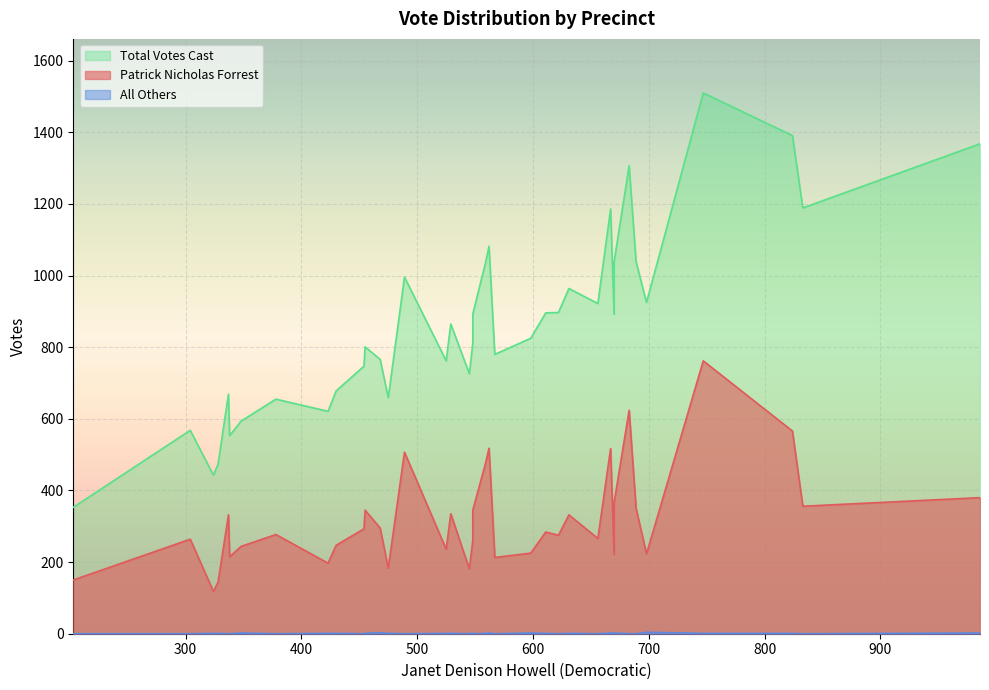

The value of All Others at 567 is 3. True or false?

False